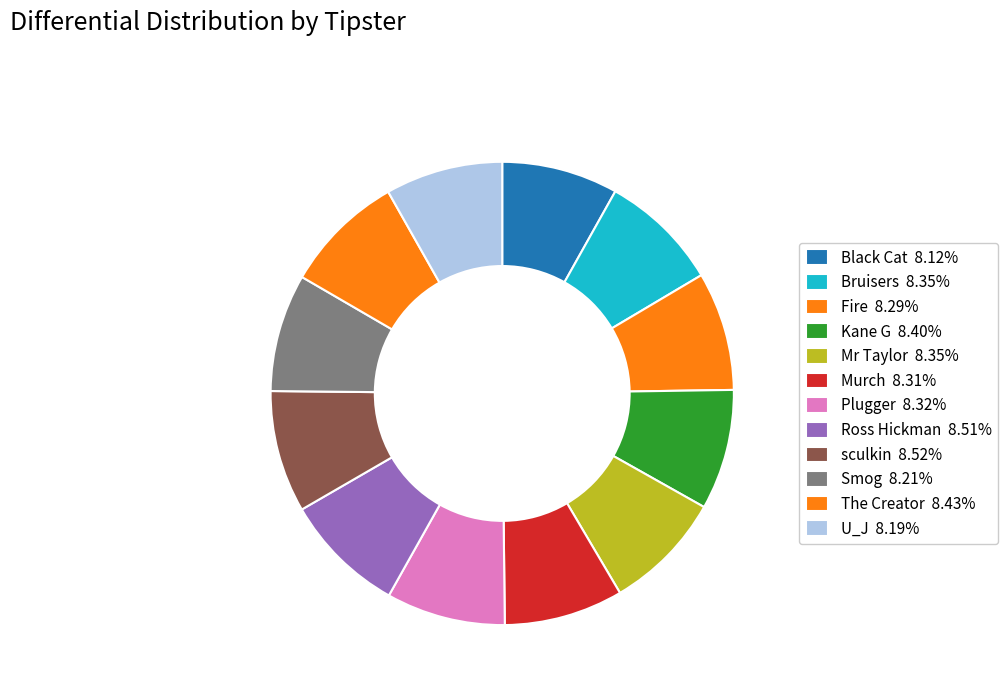

Rank the categories by value from highest to lowest.

sculkin, Ross Hickman, The Creator, Kane G, Mr Taylor, Bruisers, Plugger, Murch, Fire, Smog, U_J, Black Cat